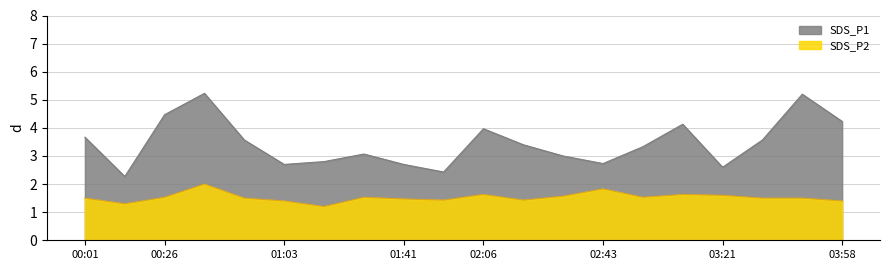

At how many categories does at least one series exceed 1?

20